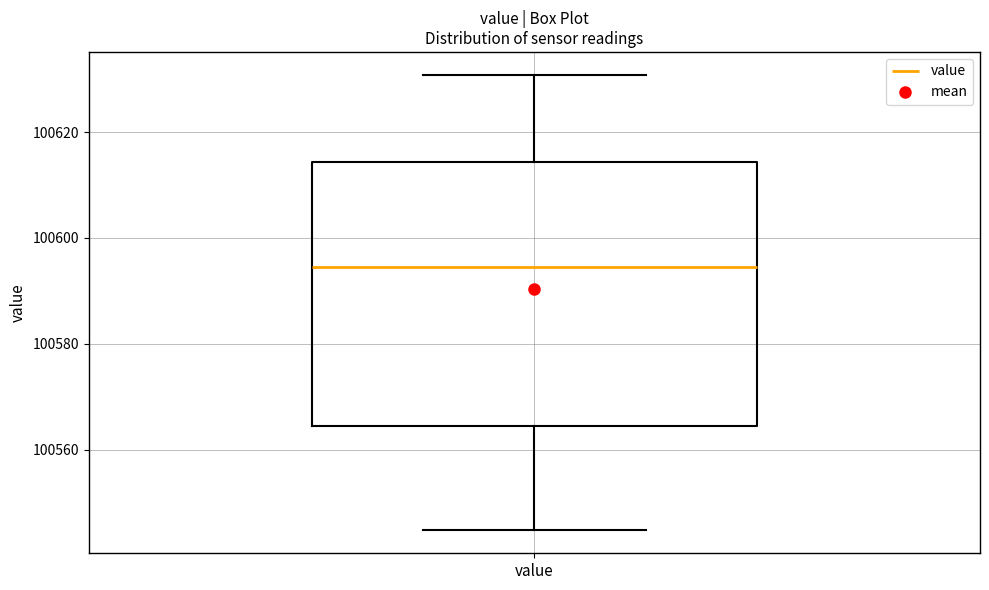

Read this box plot against the y-axis: the position of the median line, the range covered by the box, and the ends of both whiskers. The values are not printed on the chart, so give them approximately, as read against the axis.

median 100594, box 100564 to 100614, whiskers 100544 to 100630